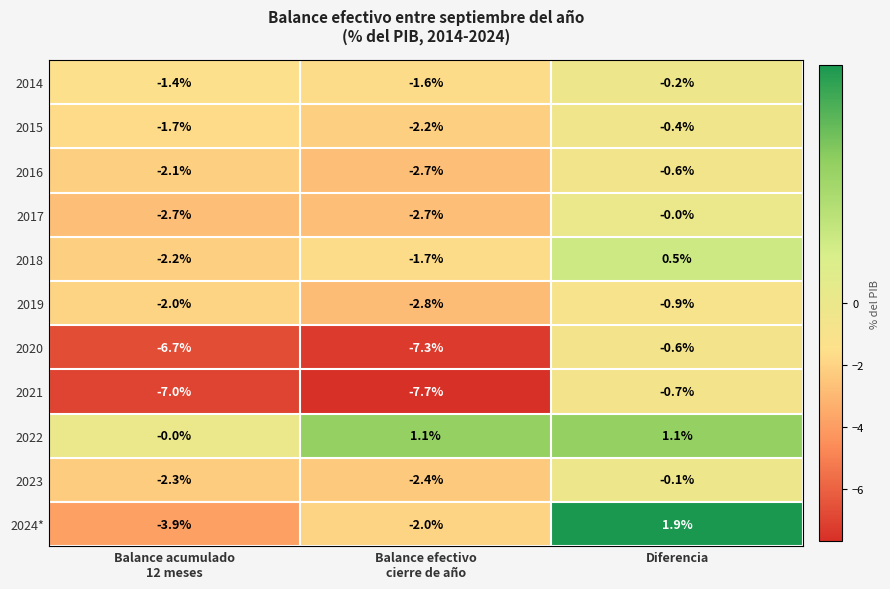

What is the difference between the highest and lowest values at Balance efectivo
cierre de año?

8.8